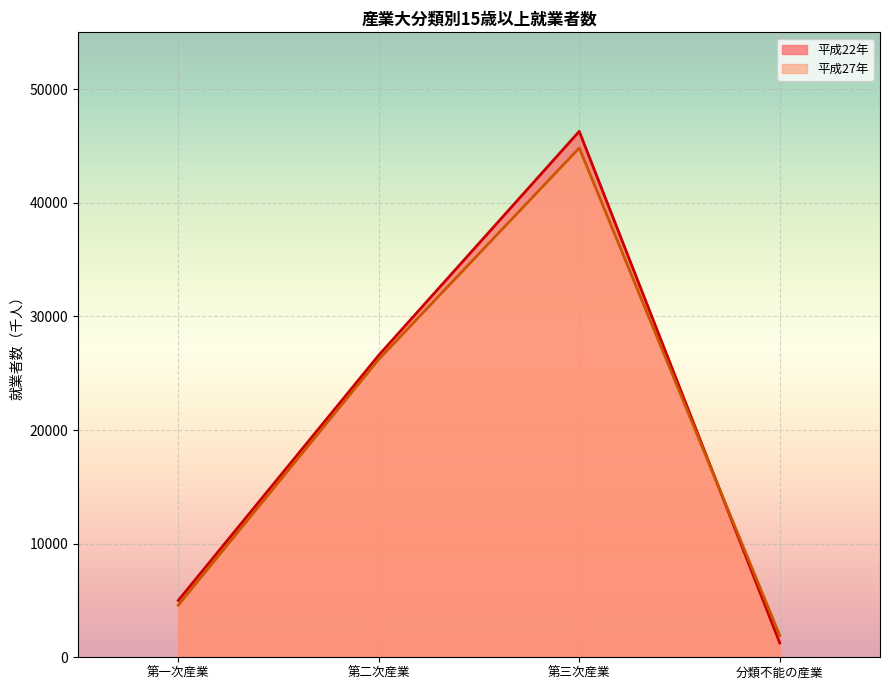

Between 分類不能の産業 and 第二次産業, which is larger?

第二次産業